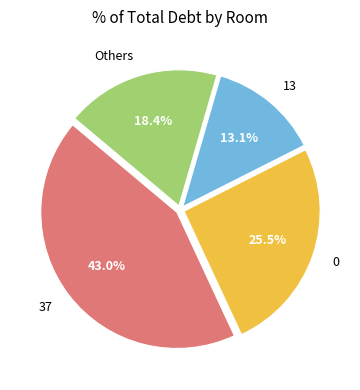

Which has a higher value, 13 or Others?

Others